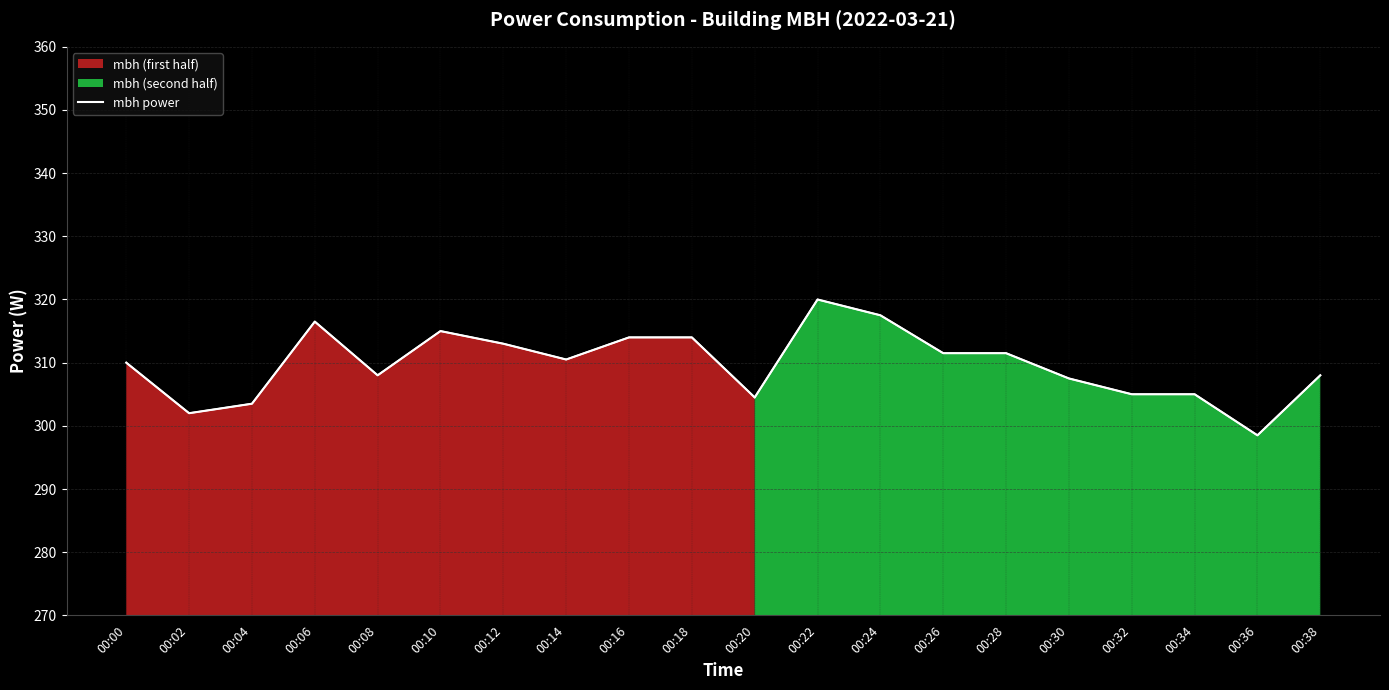

Where is the first local minimum?

00:02